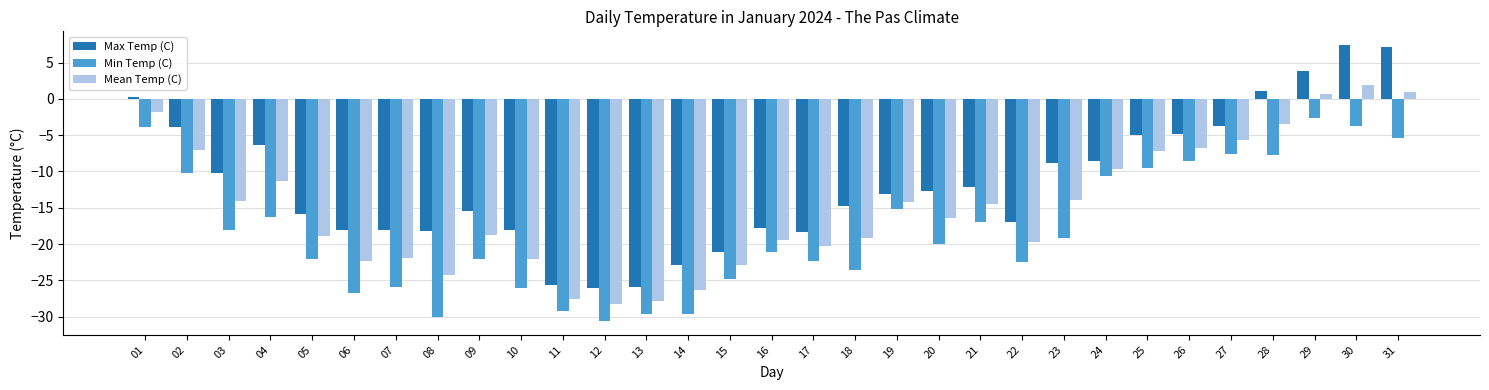

The value of Mean Temp (C) at 07 is -21.9. True or false?

True